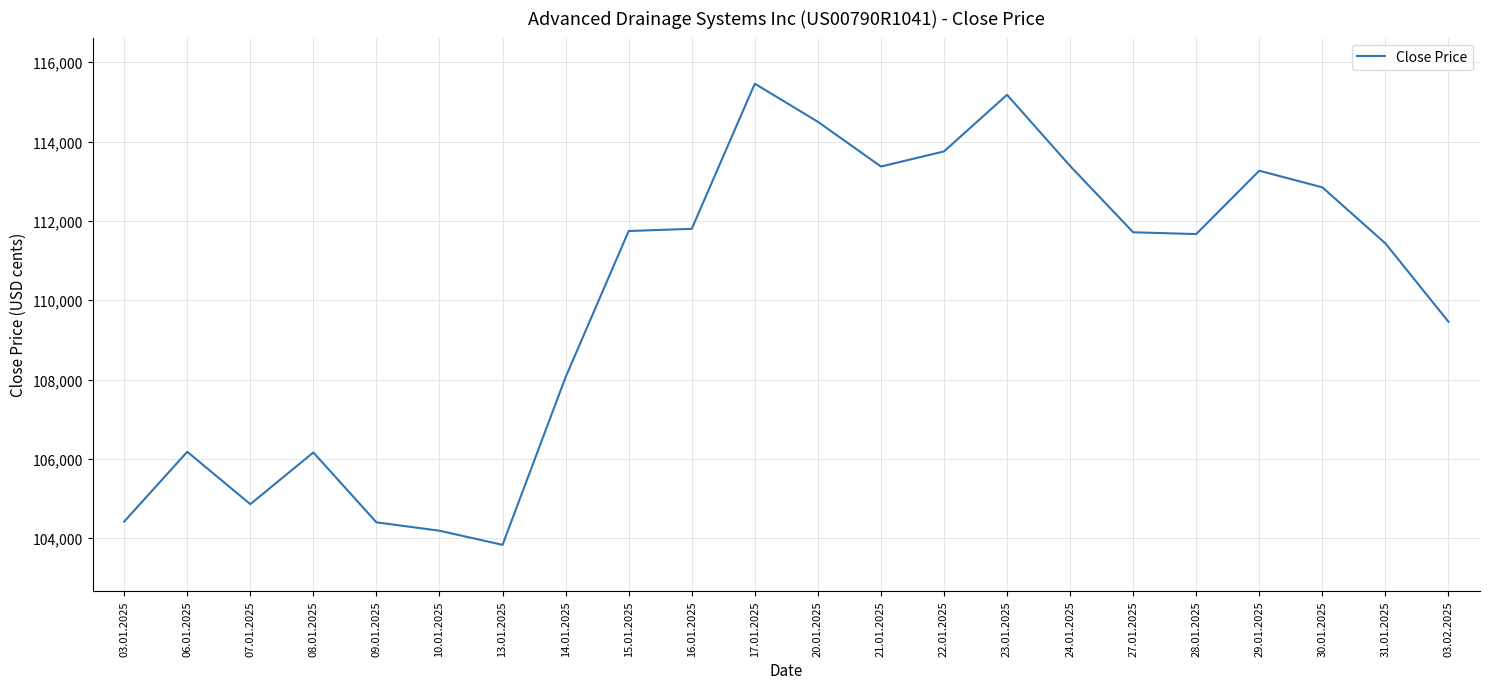

What is the maximum value shown in the chart?

115459